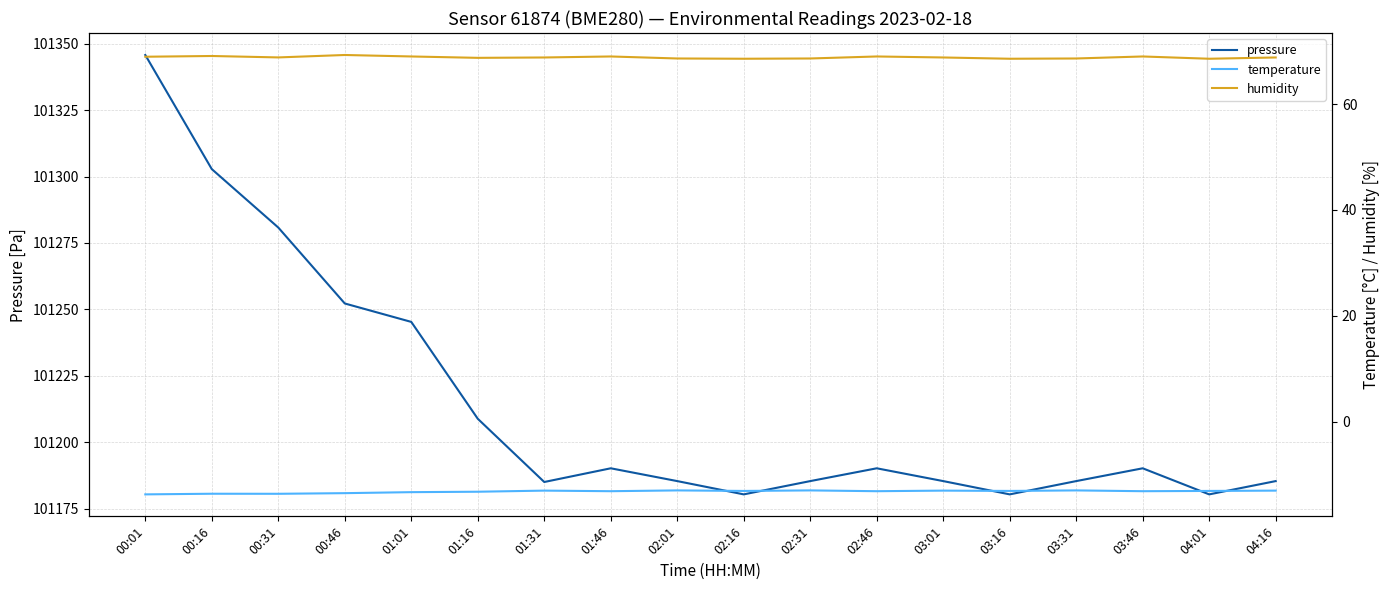

Is the value of pressure at 01:31 greater than the value of temperature at 03:16?

Yes